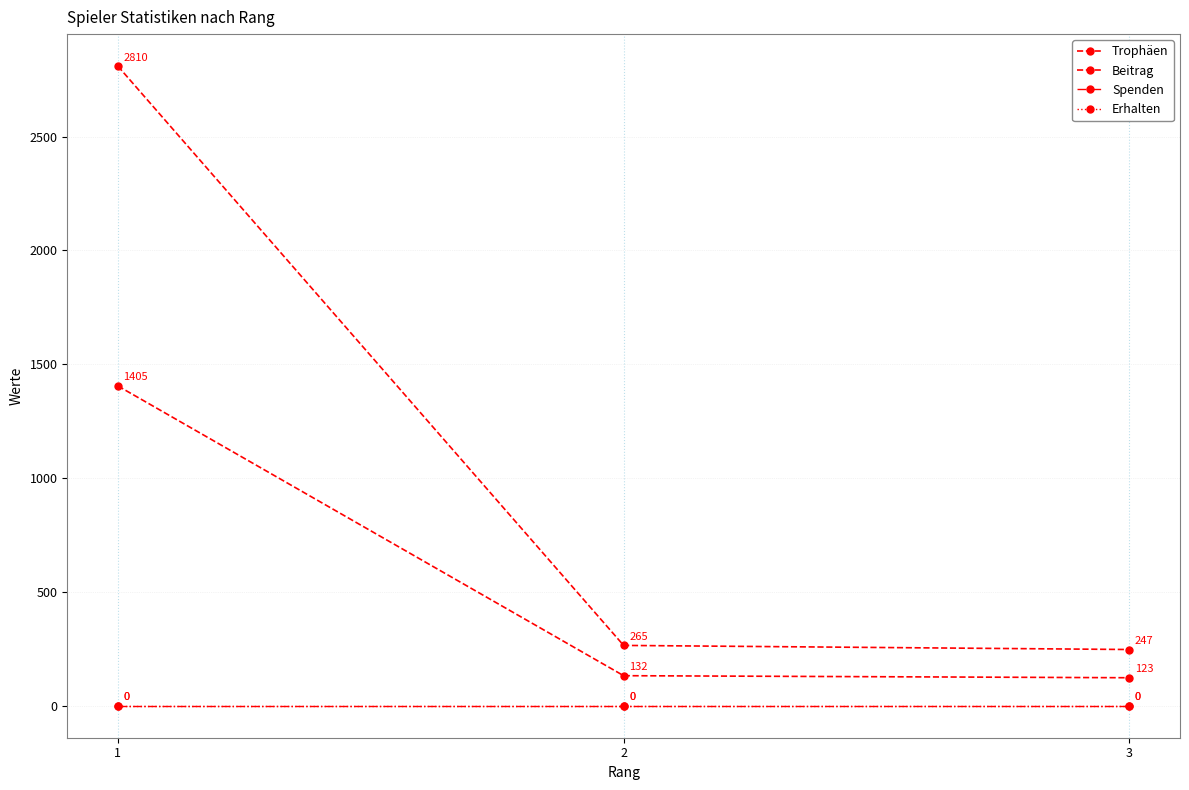

Reading left to right, extract all data points from this chart.

Trophäen: 1=2810	2=265	3=247
Beitrag: 1=1405	2=132	3=123
Spenden: 1=0	2=0	3=0
Erhalten: 1=0	2=0	3=0